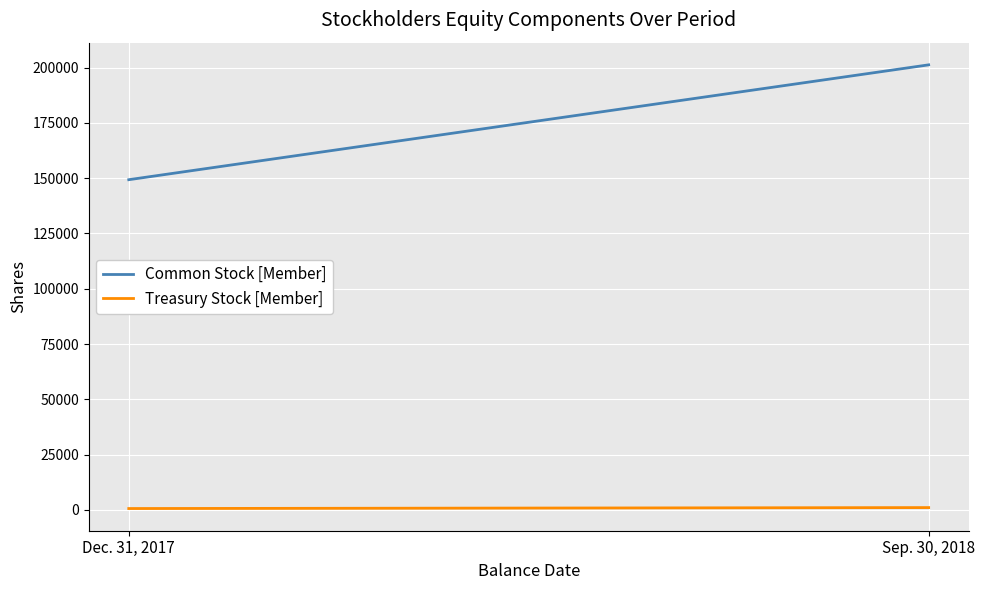

What is the label of the 2nd point from the left?

Sep. 30, 2018